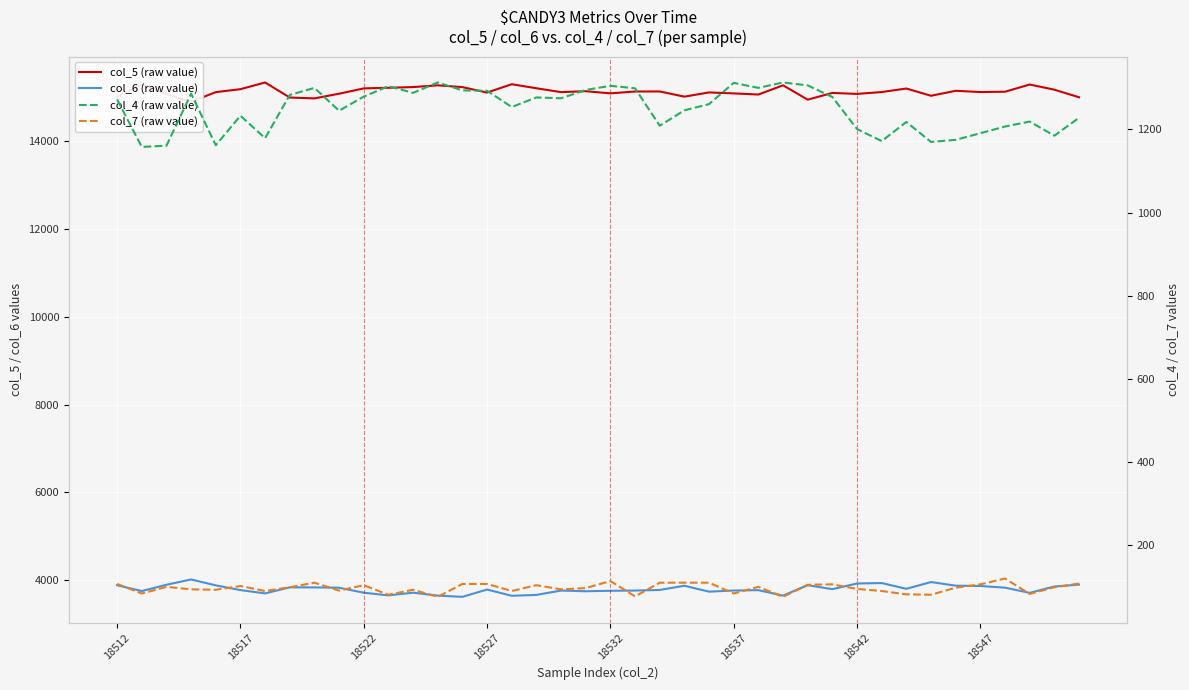

True or false: col_4 (raw value) and col_7 (raw value) cross at least once.

False